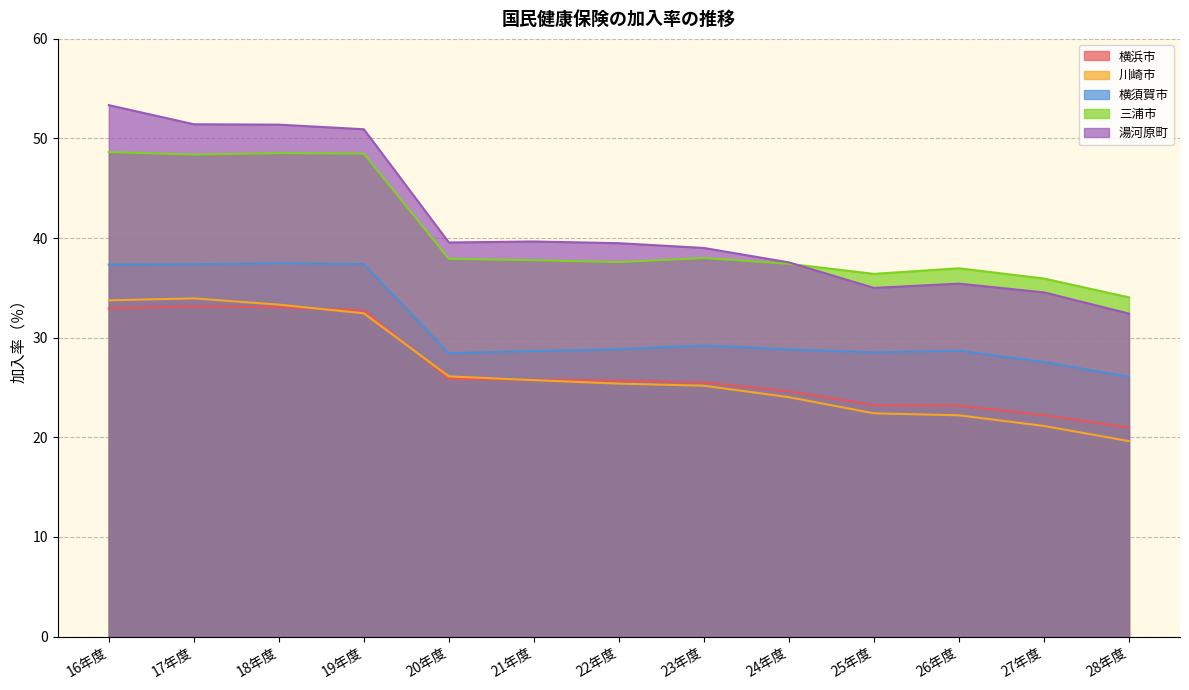

True or false: 川崎市 and 三浦市 intersect in this chart.

False